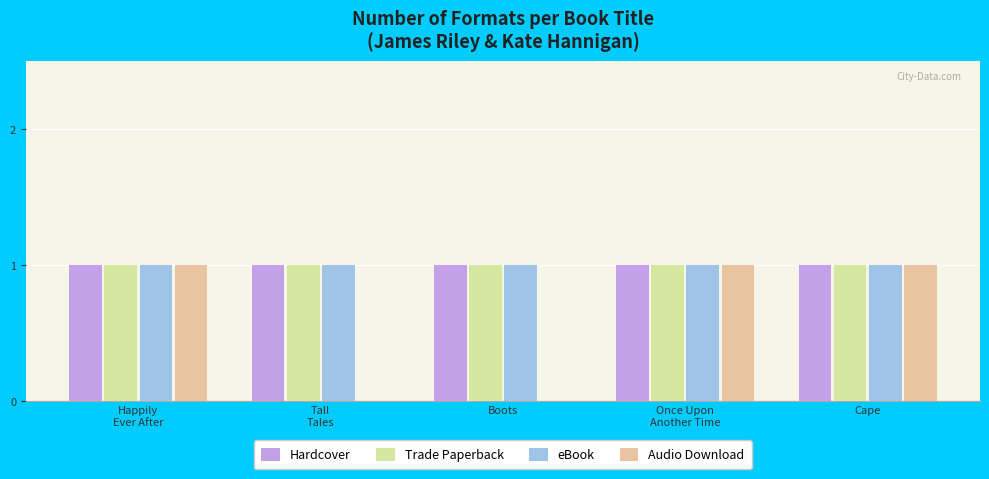

What are all the series names shown in the legend?

Hardcover, Trade Paperback, eBook, Audio Download